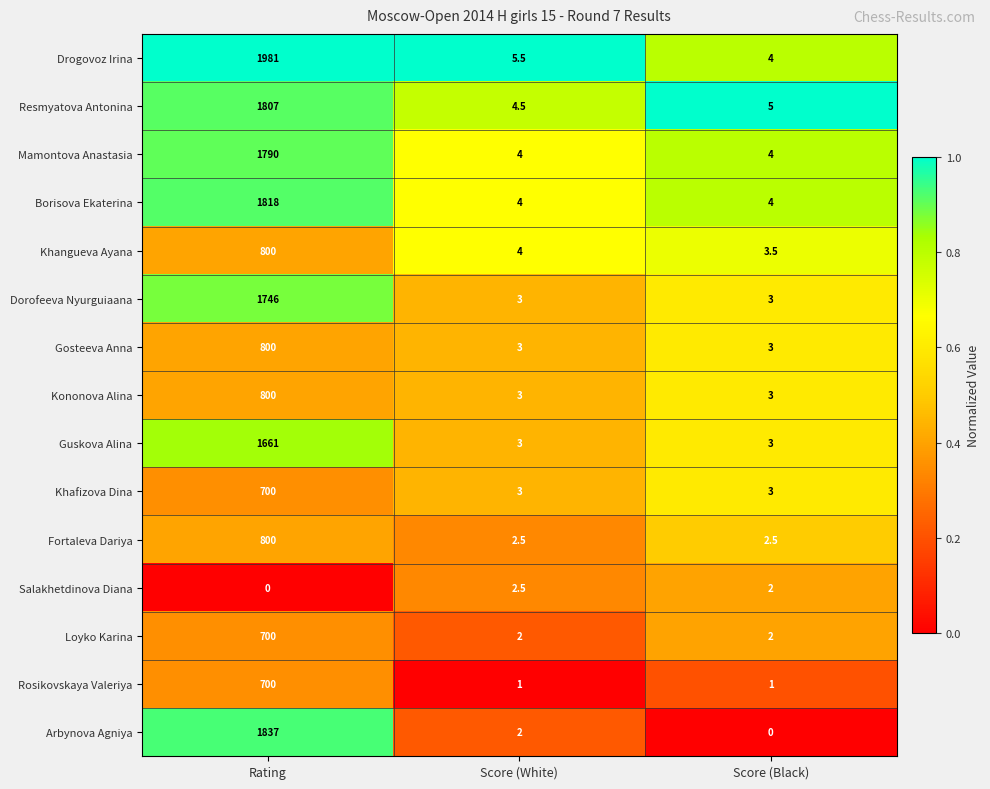

Which series has the largest total across all categories?

Drogovoz Irina